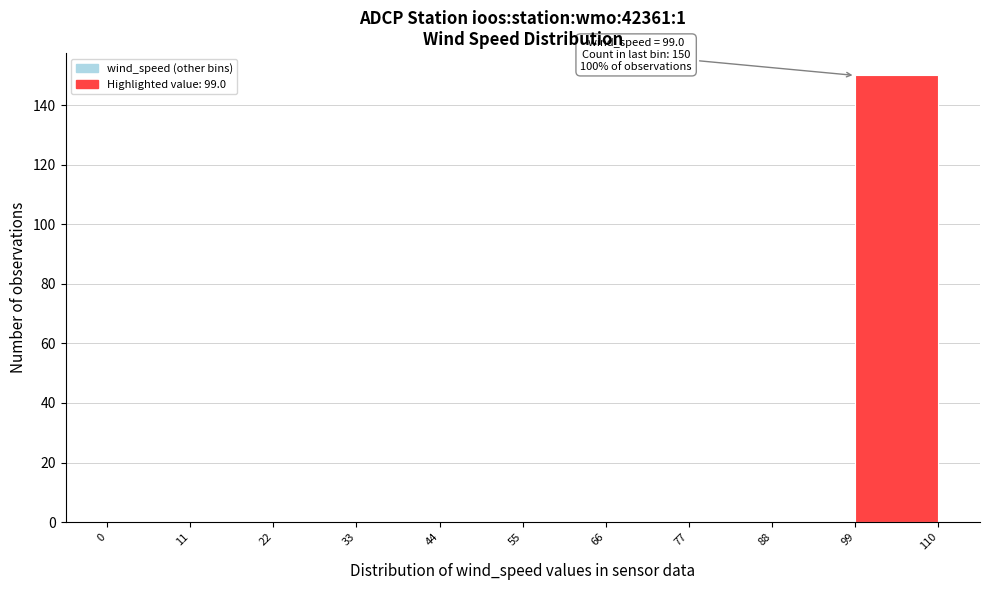

Which range on the x-axis has the tallest bar?

99 to 110